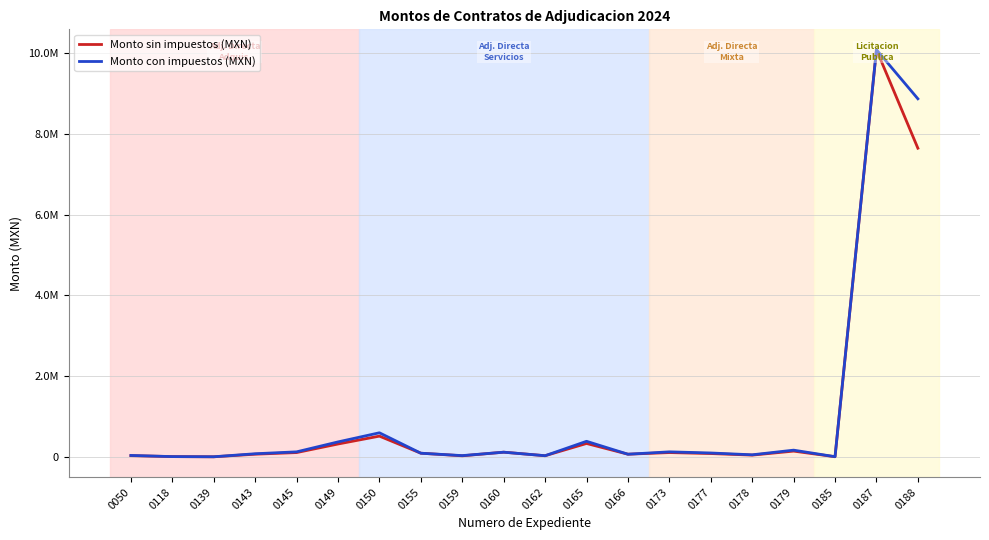

At which category does the chart reach its peak across all series?

0187